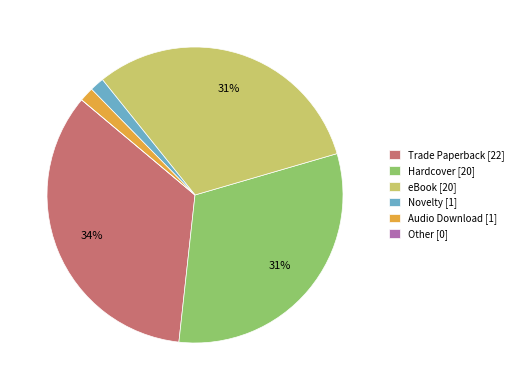

Is the sum of eBook [20] and Audio Download [1] greater than half?

No